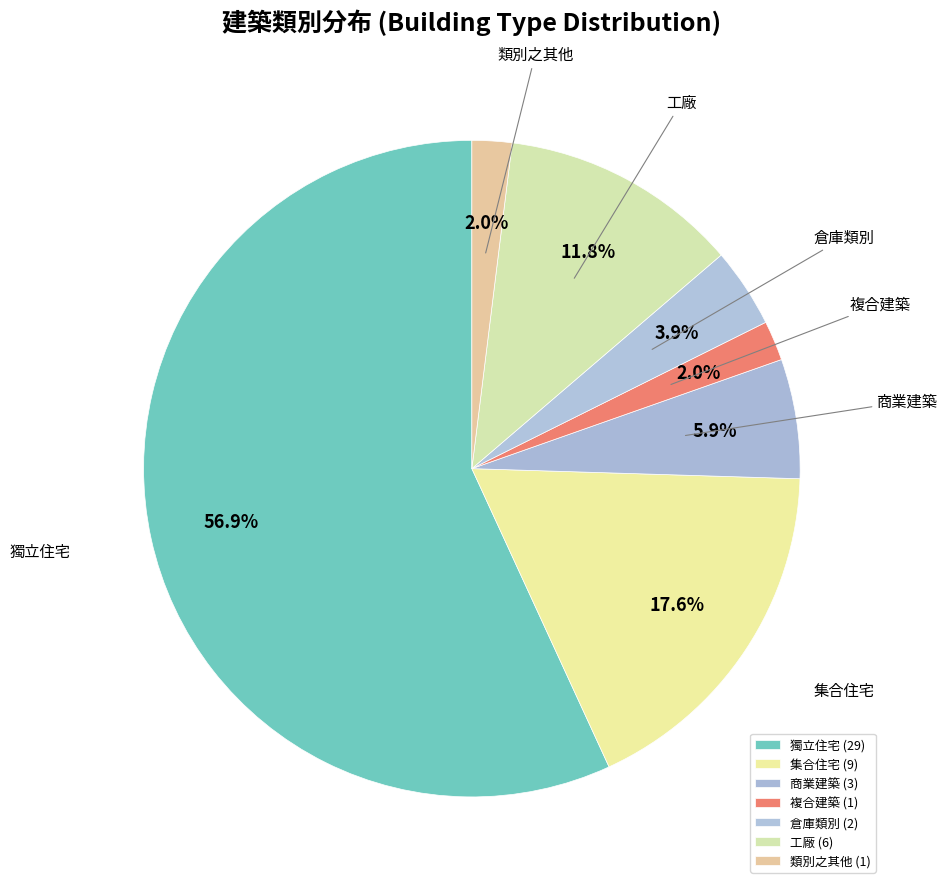

What is the change in value from 集合住宅 to 複合建築?

-8